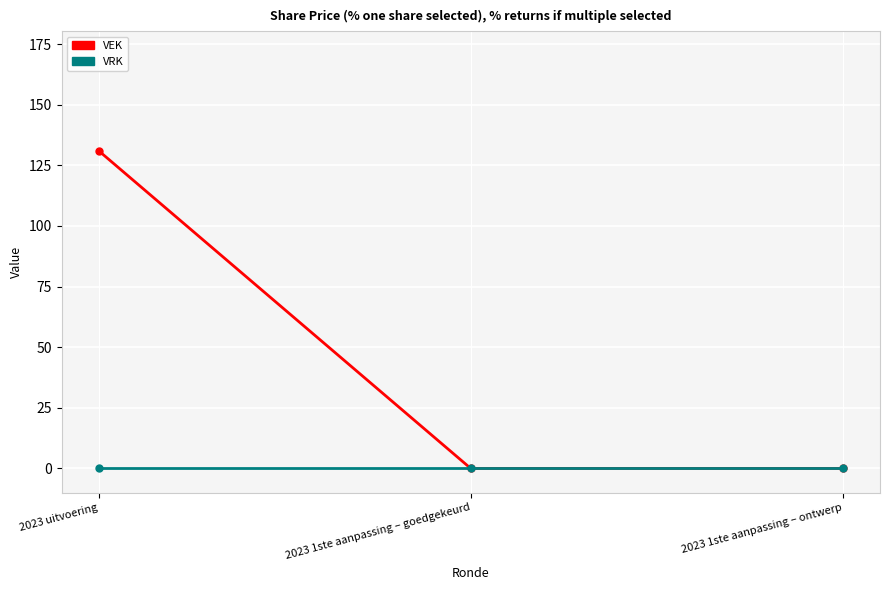

What are all the series names shown in the legend?

VEK, VRK